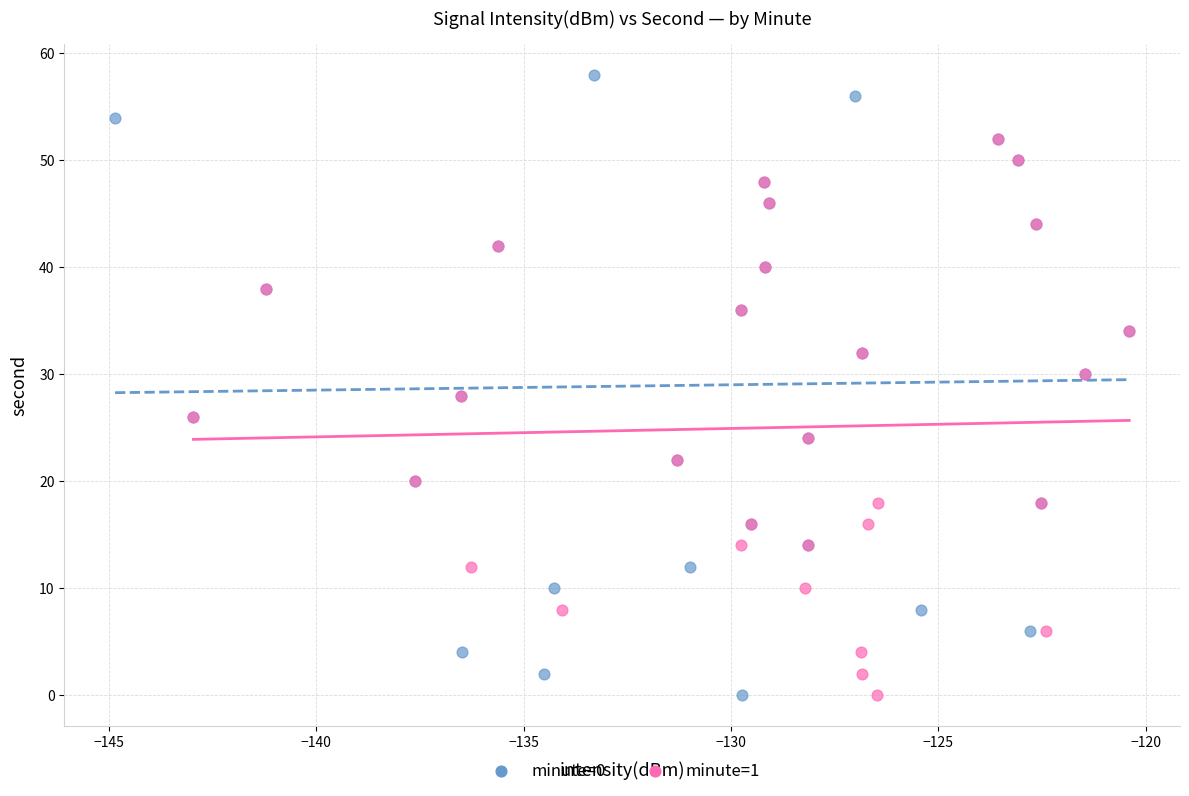

Which series reaches the maximum Y coordinate?

minute=0